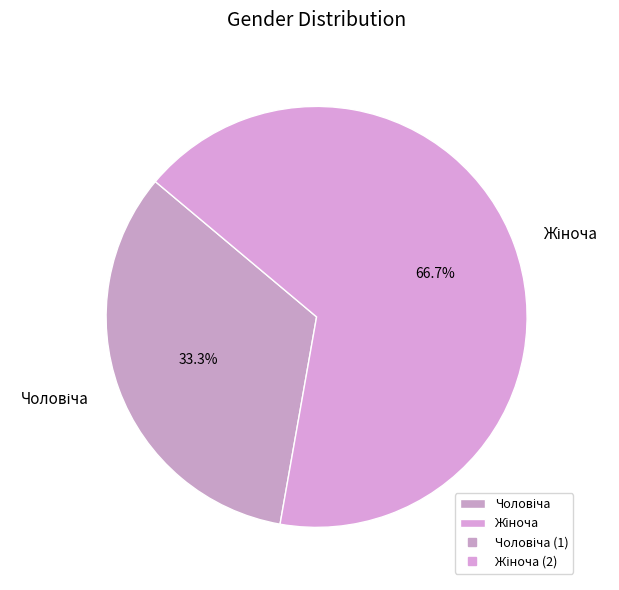

How many slices are in this pie chart?

2